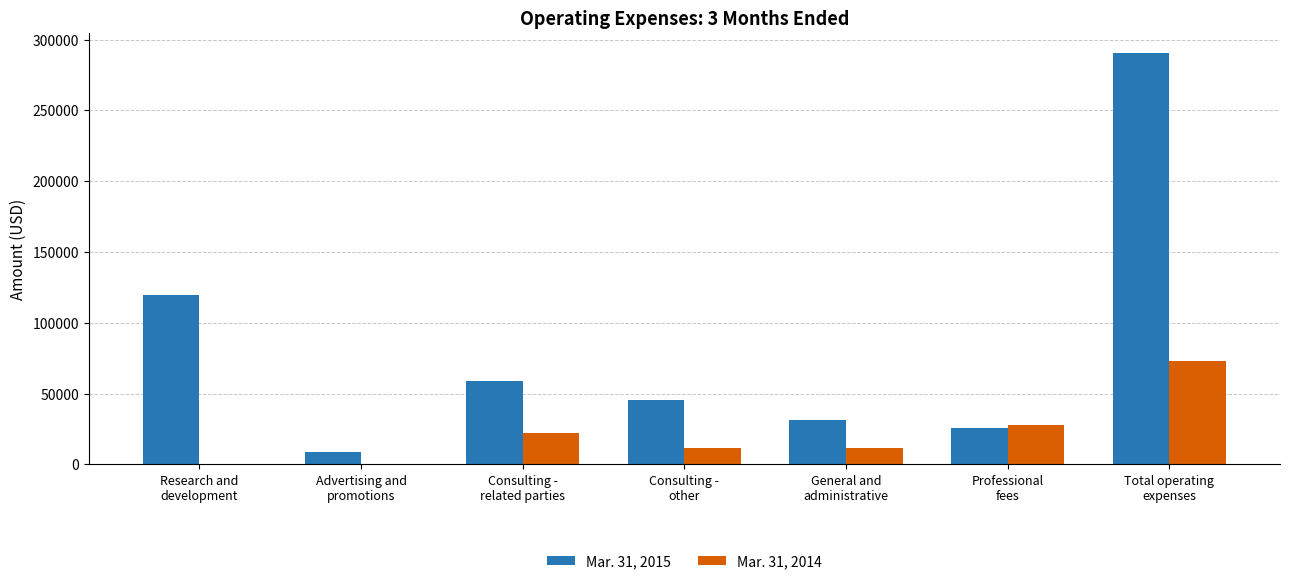

What is the maximum value shown in the chart?

290263